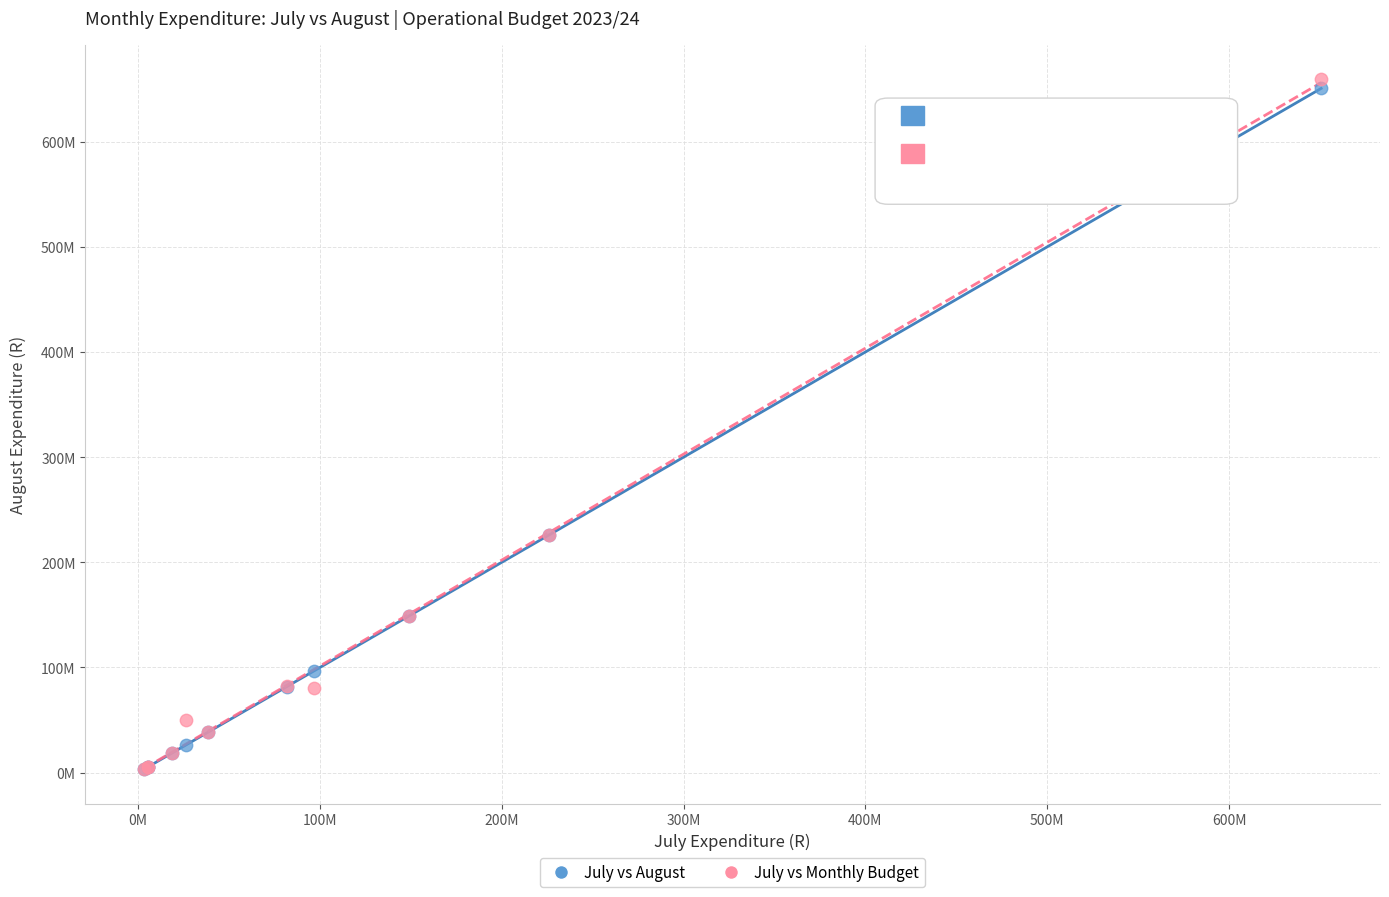

What are all the series names shown in the legend?

July vs August, July vs Monthly Budget